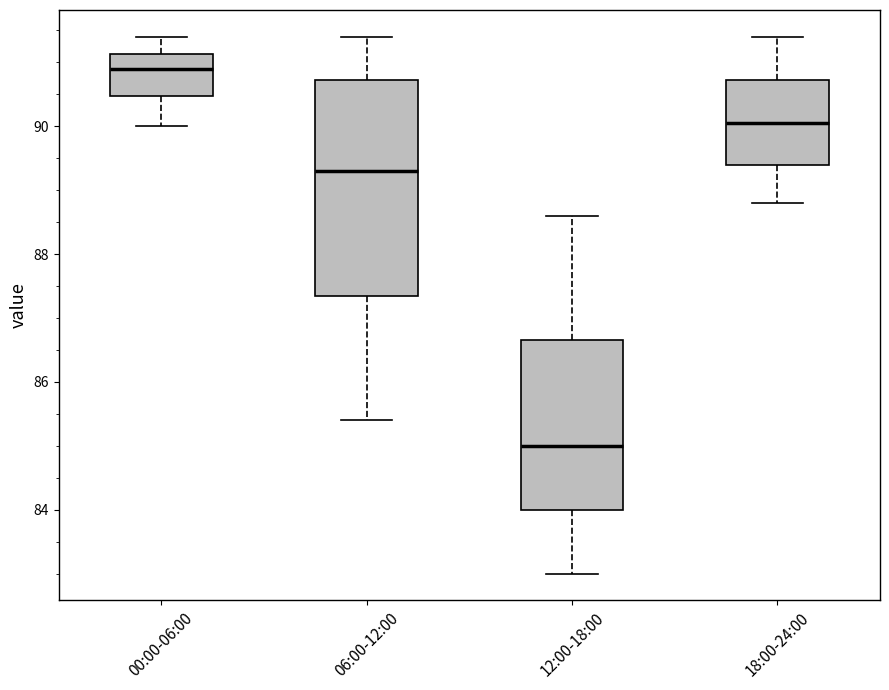

Which box is the tallest, from its lower edge to its upper edge?

06:00-12:00